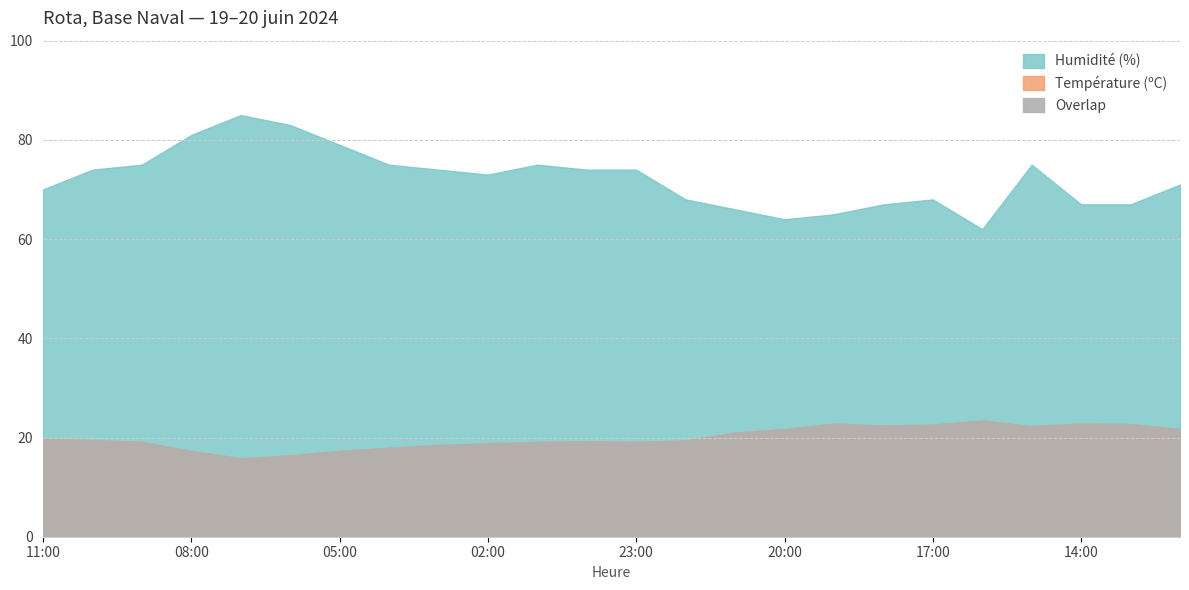

What is the sum of the Humidité (%) values at 18:00 and 12:00?

138.0